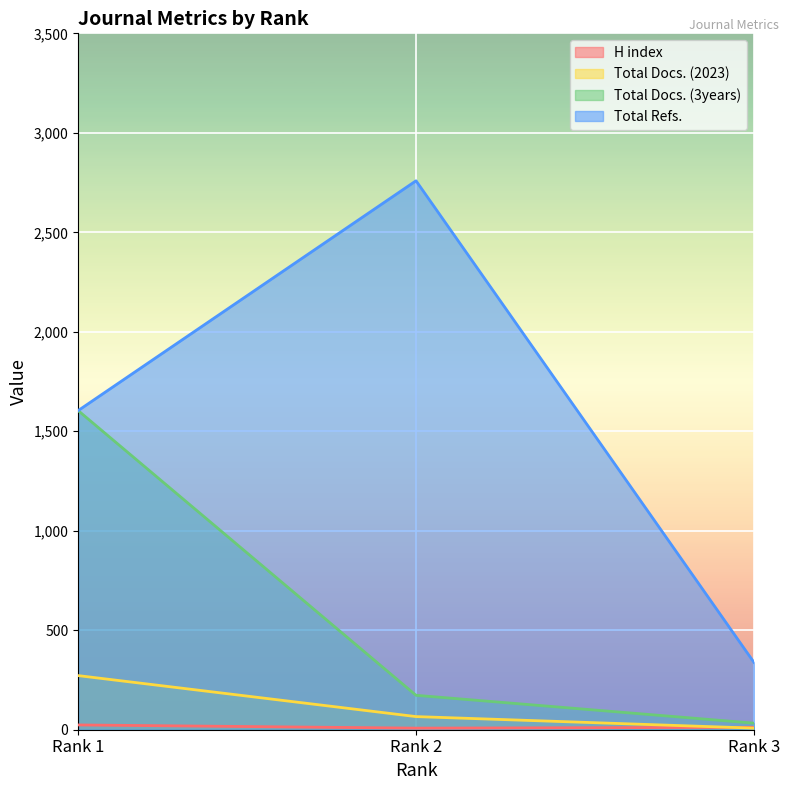

Is it true that H index equals 4 at Rank 2?

False